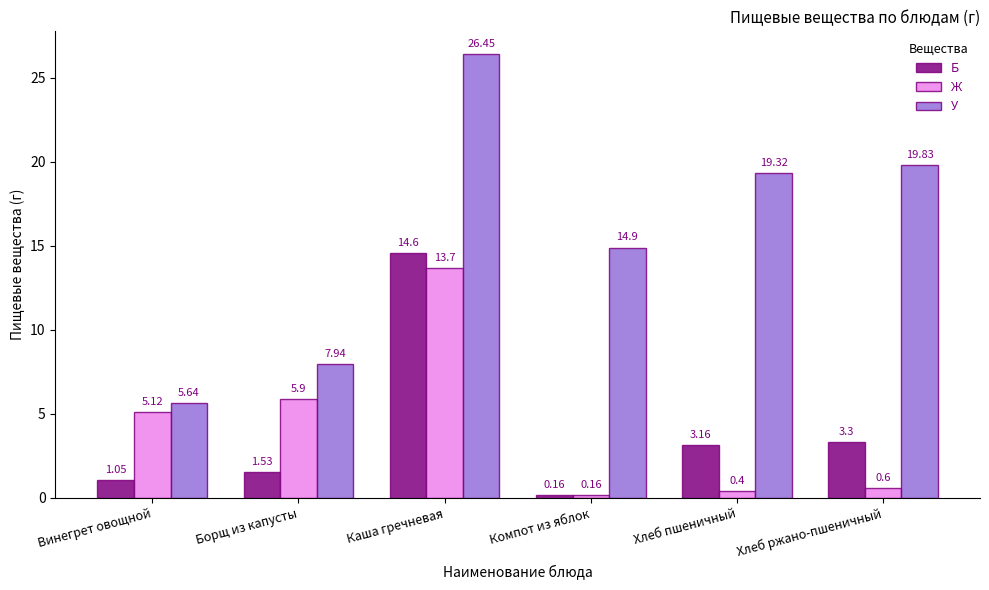

Which category has the lowest value in the У series?

Винегрет овощной